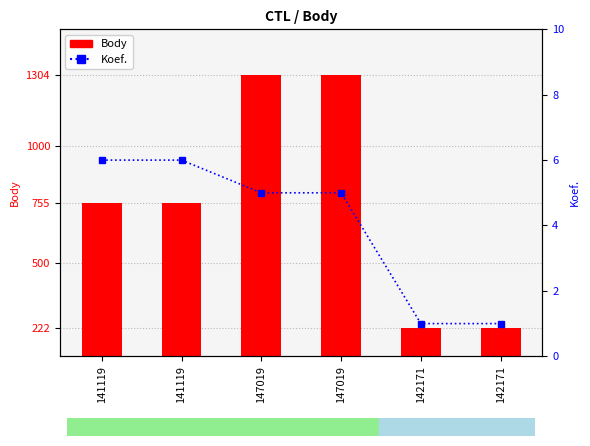

Rank the series by their maximum value, from highest to lowest.

Body, Koef.